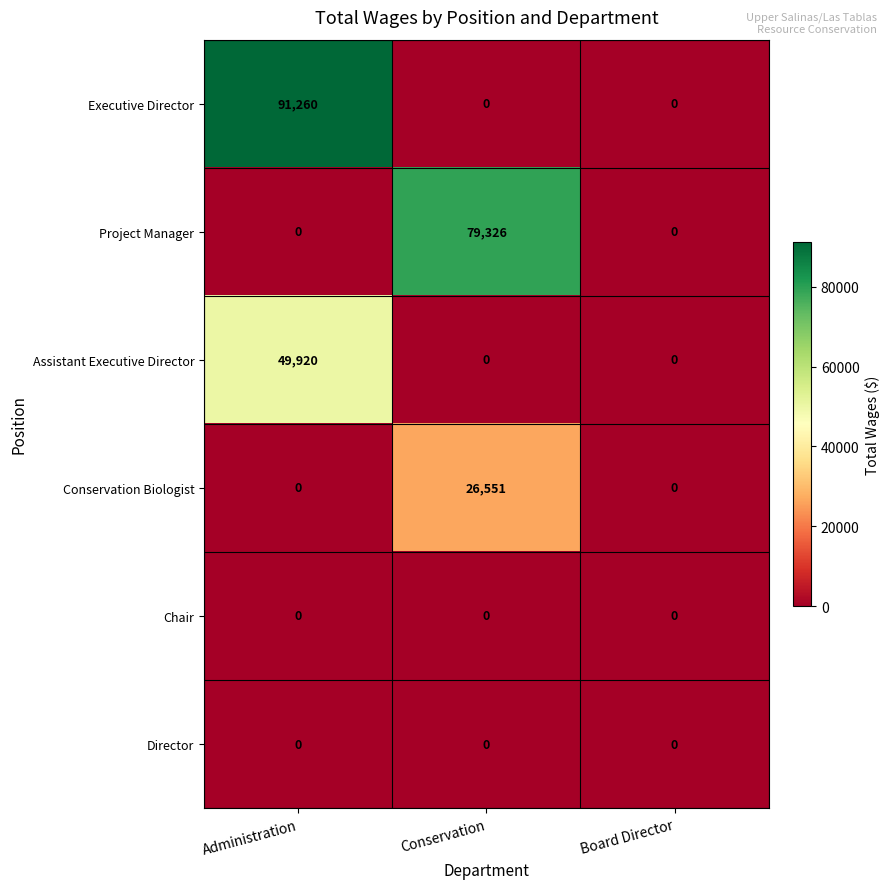

Which series has the widest spread of values?

Executive Director